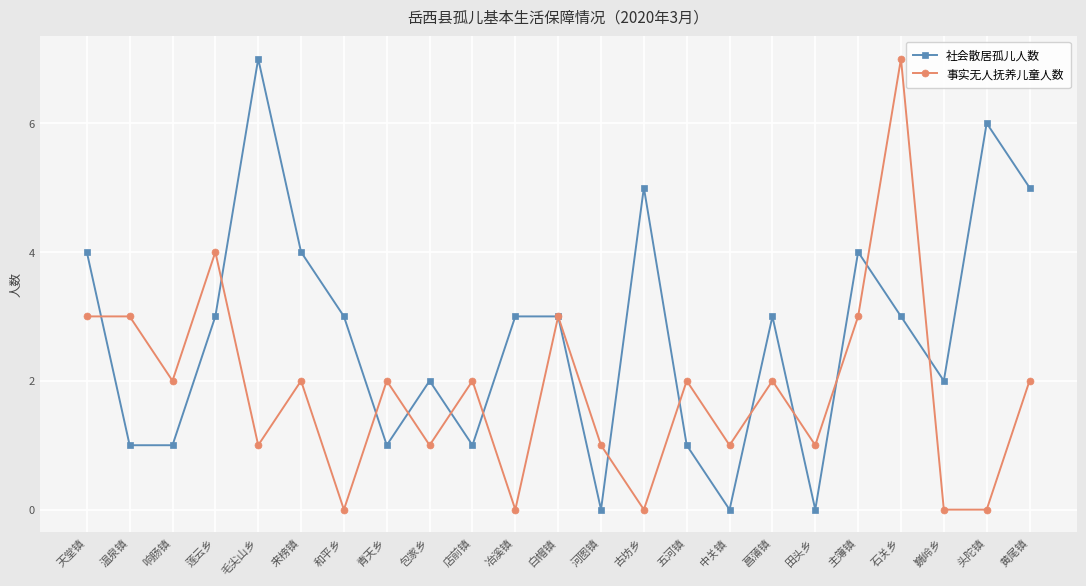

Reading right to left, list all the values displayed in this chart.

社会散居孤儿人数: 5	6	2	3	4	0	3	0	1	5	0	3	3	1	2	1	3	4	7	3	1	1	4
事实无人抚养儿童人数: 2	0	0	7	3	1	2	1	2	0	1	3	0	2	1	2	0	2	1	4	2	3	3